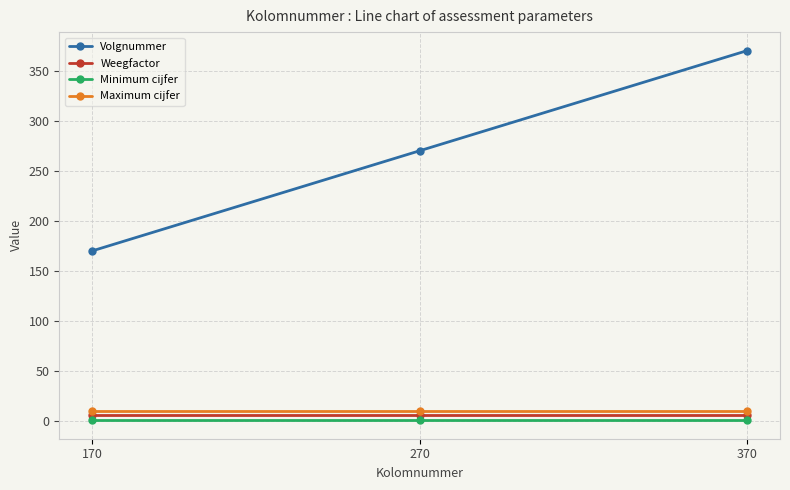

What is the sum of all Weegfactor values?

18